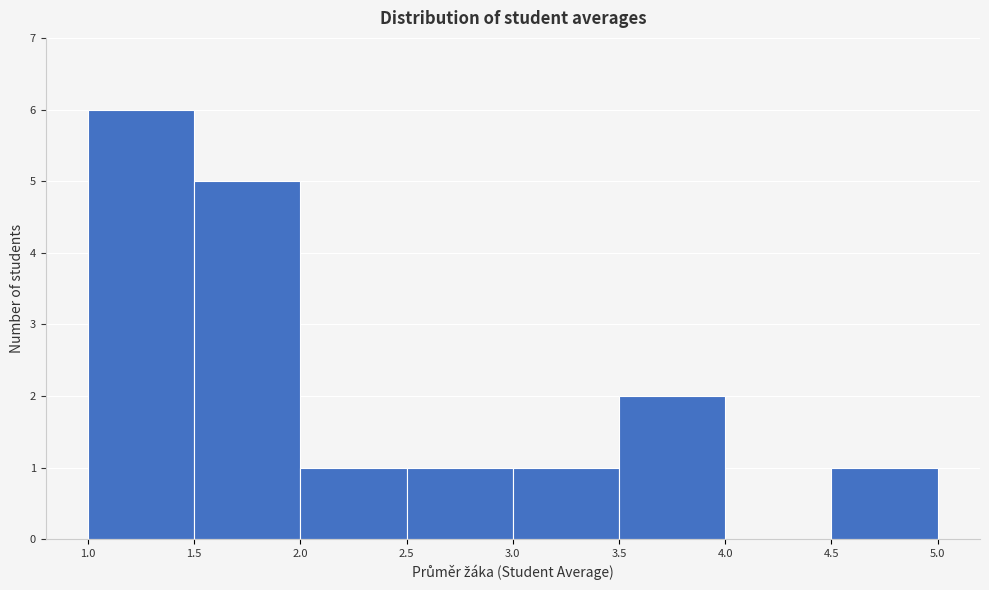

Reading left to right, transcribe this chart: for each bar, give the range it covers on the x-axis and its height. The values are not printed on the chart, so give them approximately, as read against the axis.

1.0 to 1.5: 6
1.5 to 2.0: 5
2.0 to 2.5: 1
2.5 to 3.0: 1
3.0 to 3.5: 1
3.5 to 4.0: 2
4.0 to 4.5: 0
4.5 to 5.0: 1